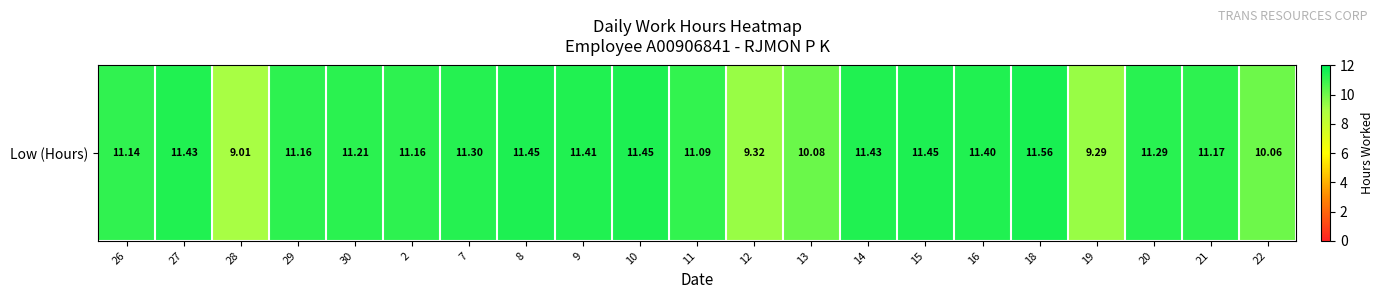

The value at 12 is 9.3. True or false?

True